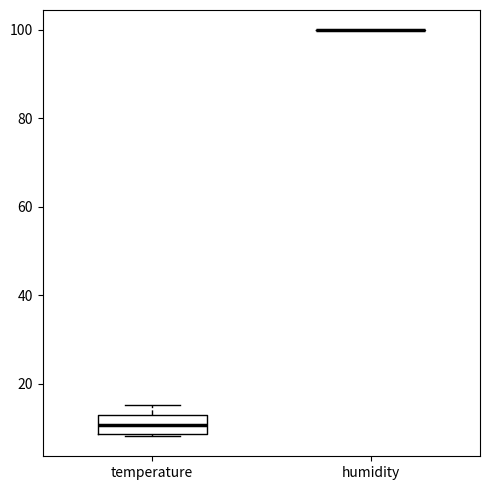

Reading left to right, read every box against the y-axis: the position of its median line, the range the box covers, and the ends of its whiskers. The values are not printed on the chart, so give them approximately, as read against the axis.

temperature: median 10, box 8 to 12, whiskers 8 to 16
humidity: box collapsed to a line at 100, whiskers 100 to 100